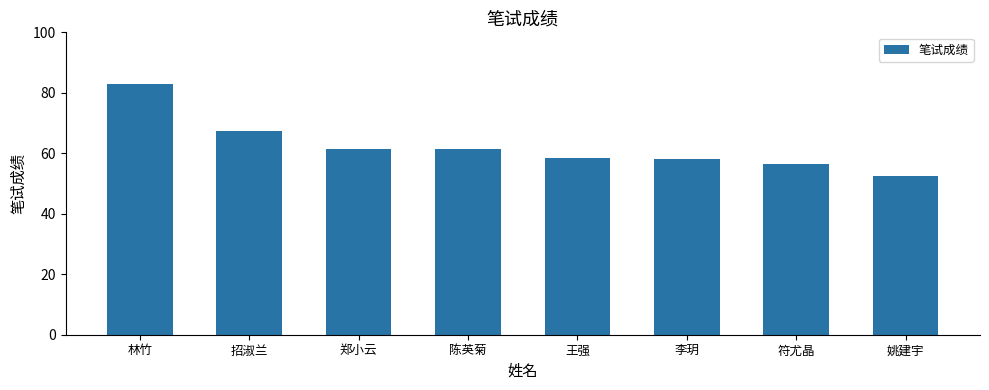

Are the bars horizontal?

No